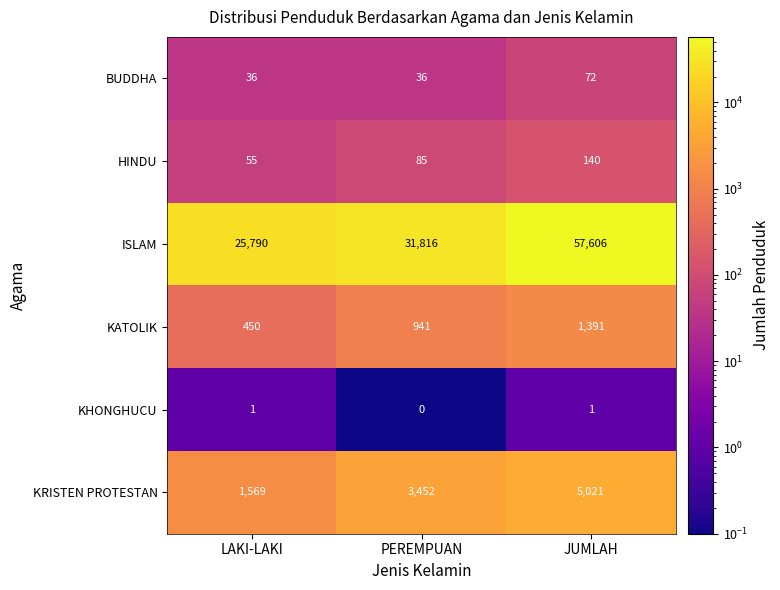

What is the difference between the maximum and minimum values in the BUDDHA series?

36